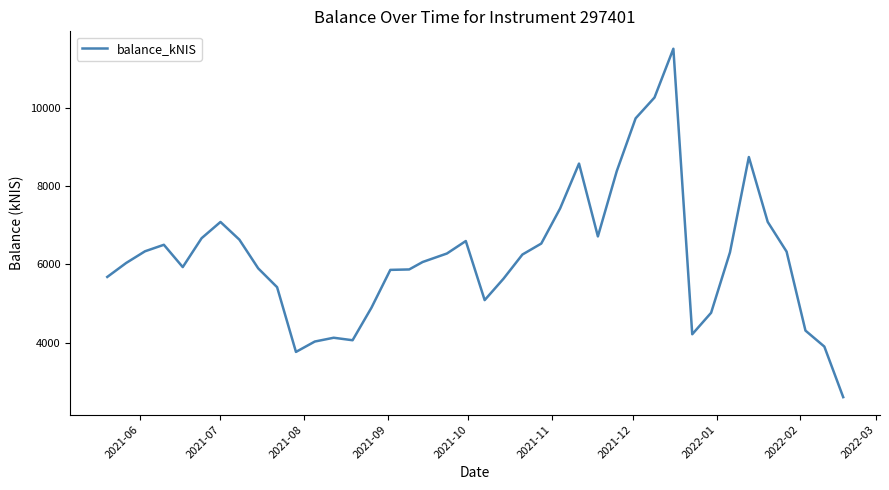

Does the chart display data point markers on the line(s)?

No